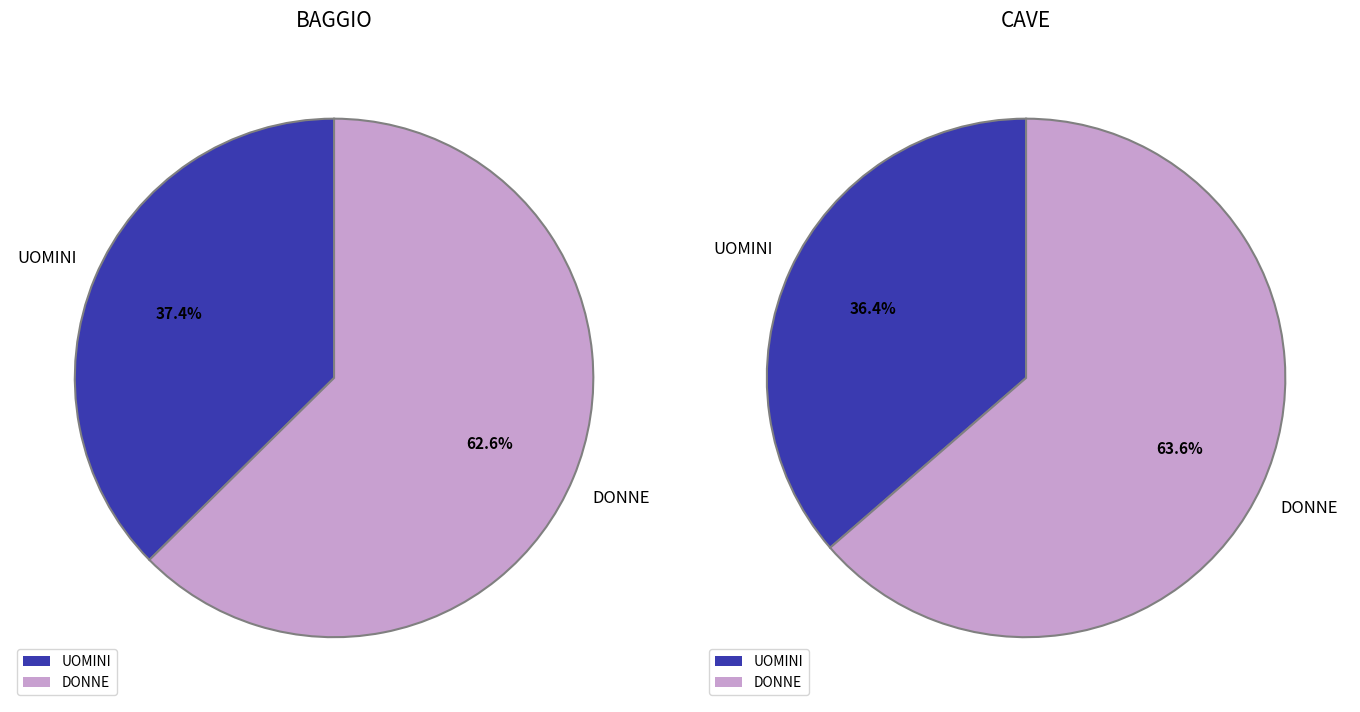

What is the largest slice in the pie chart?

DONNE